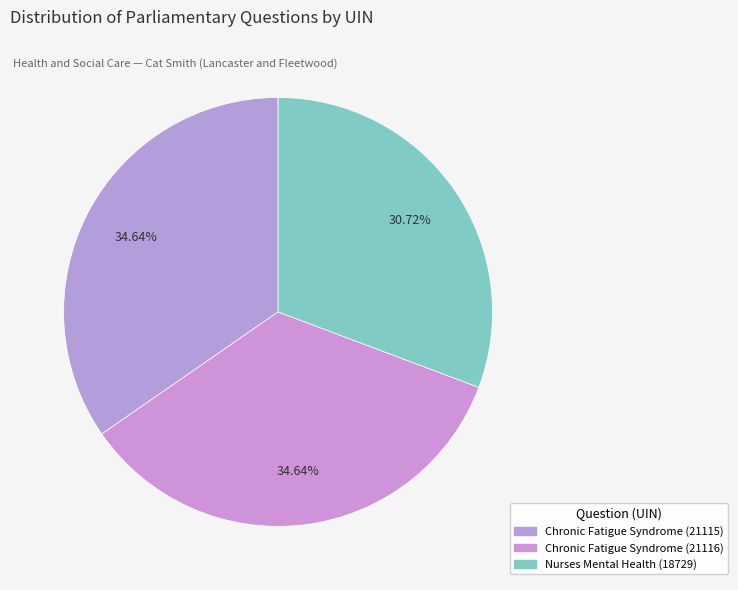

How many segments does this pie chart have?

3